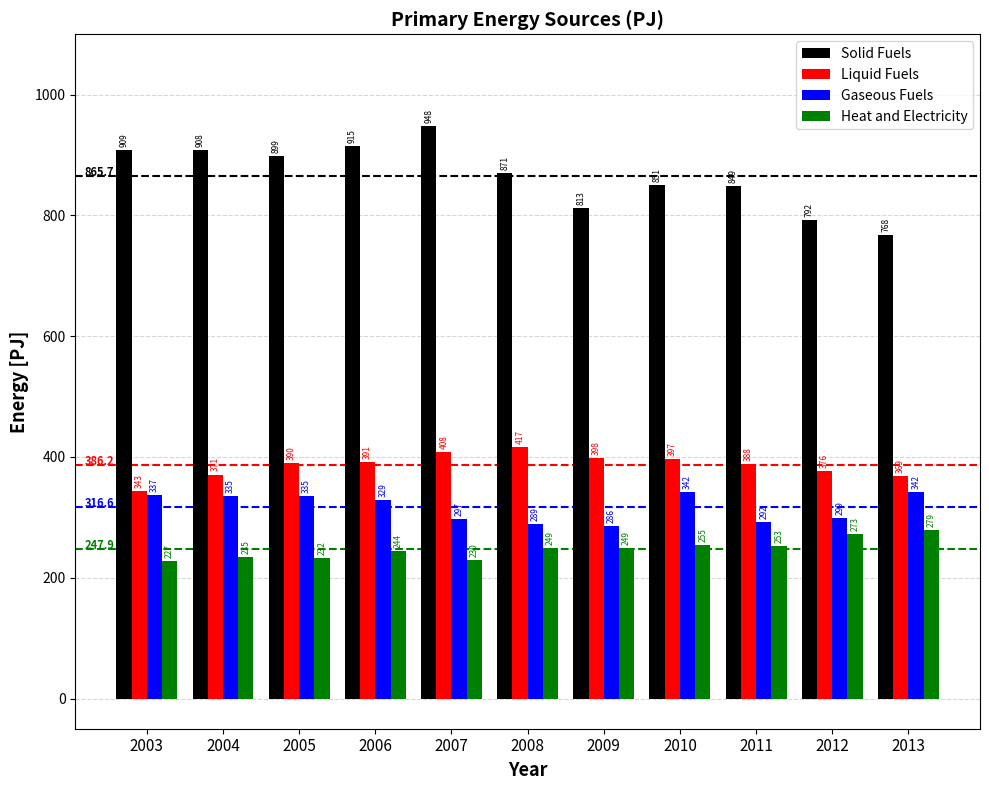

Is the value of Heat and Electricity at 2008 greater than the value of Gaseous Fuels at 2013?

No